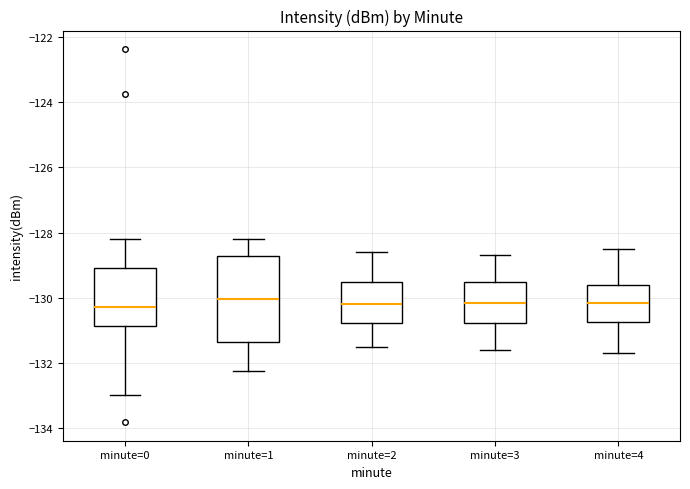

Reading left to right, transcribe this box plot: for each box, give where its median line is, the range the box spans, and where its two whiskers end, as read against the y-axis. The values are not printed on the chart, so give them approximately, as read against the axis.

minute=0: median -130.2, box -130.8 to -129.0, whiskers -133.0 to -128.2
minute=1: median -130.0, box -131.4 to -128.8, whiskers -132.2 to -128.2
minute=2: median -130.2, box -130.8 to -129.6, whiskers -131.4 to -128.6
minute=3: median -130.2, box -130.8 to -129.6, whiskers -131.6 to -128.6
minute=4: median -130.2, box -130.8 to -129.6, whiskers -131.6 to -128.4